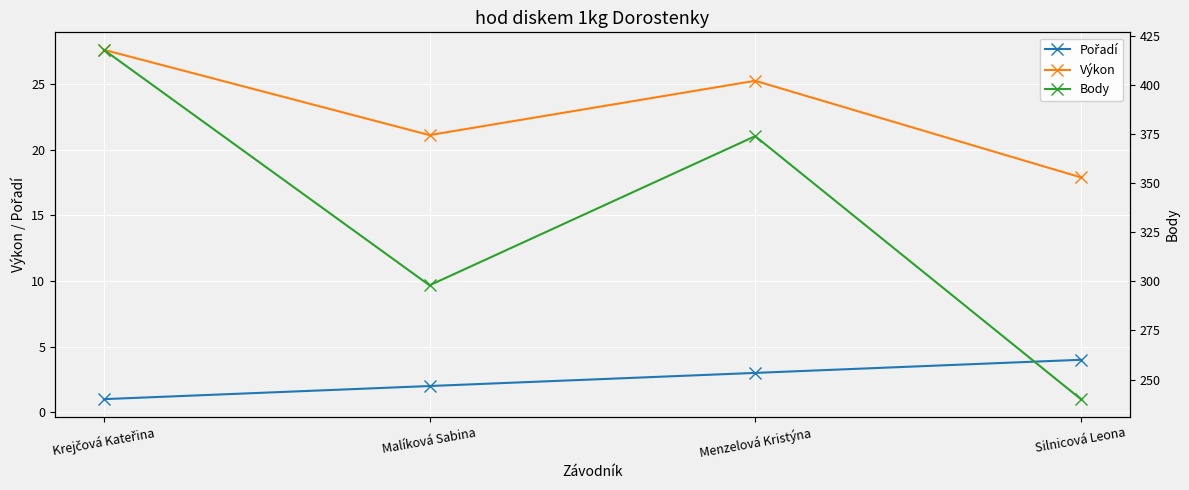

At which label is Výkon closest to 22?

Malíková Sabina